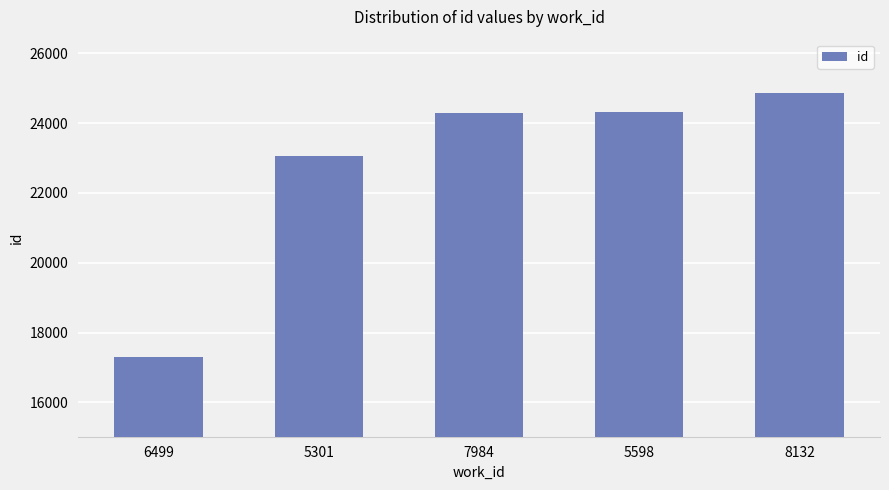

Which category has the lowest value across all series?

6499